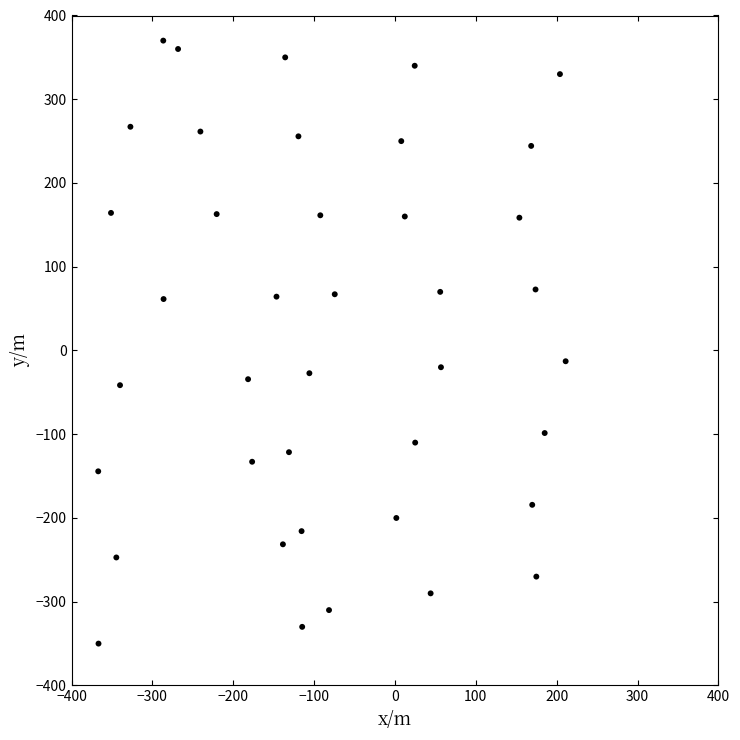

What is the range of X values (max minus min)?

578.0